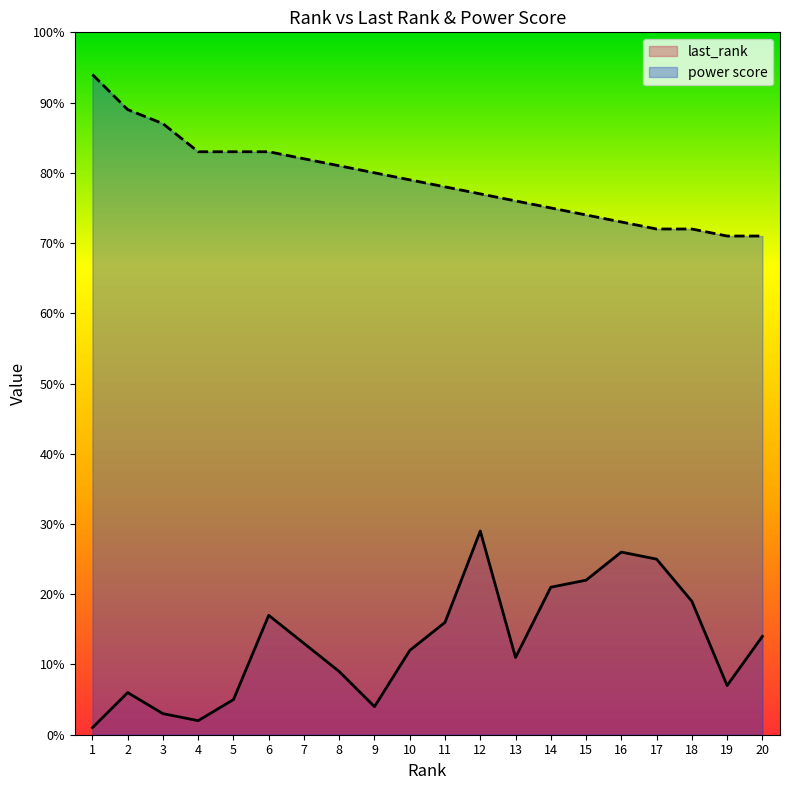

Which category has the lowest value across all series?

1